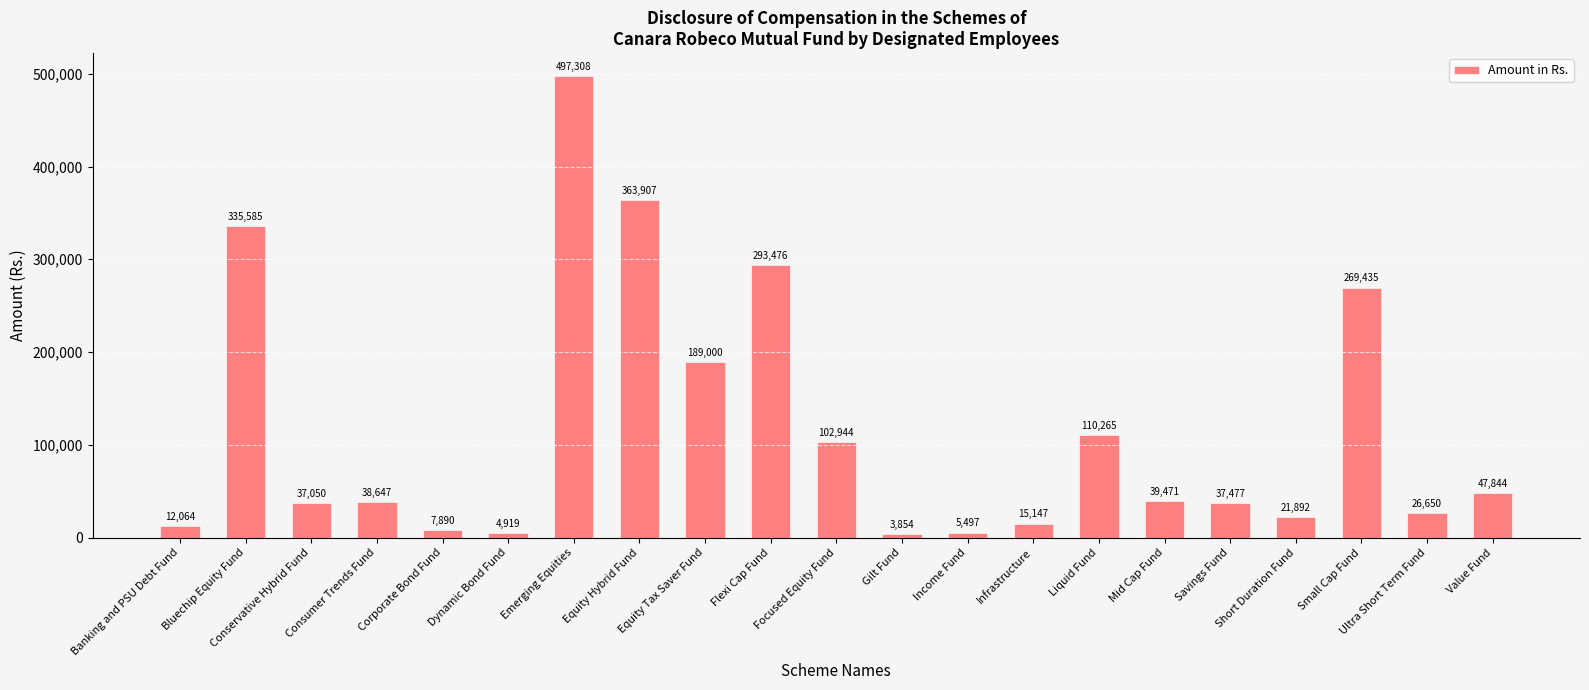

How many distinct data groups are displayed?

1